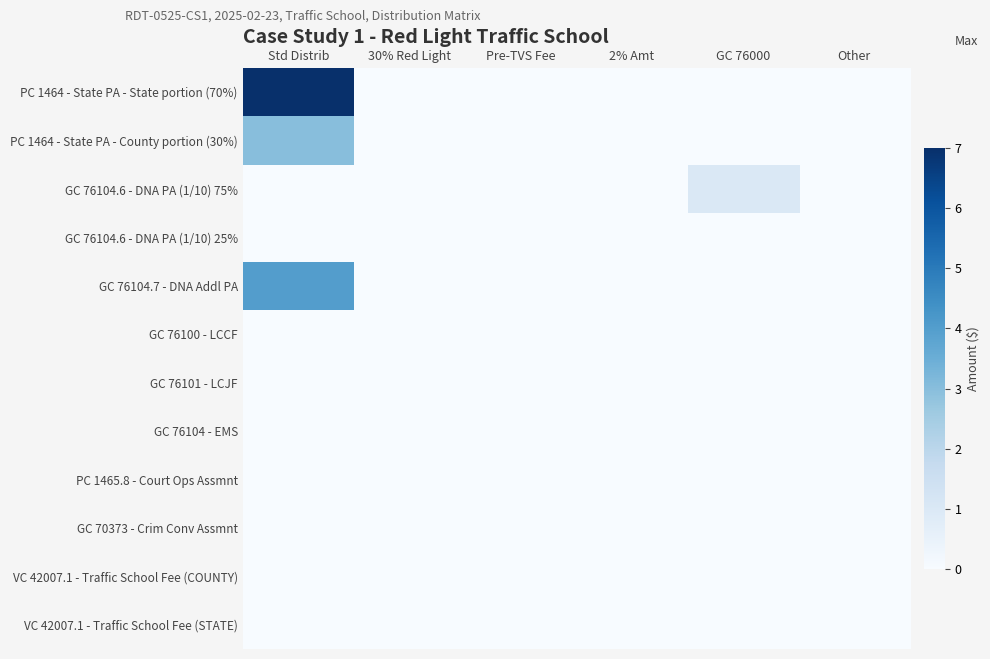

How many categories are shown in the chart?

6